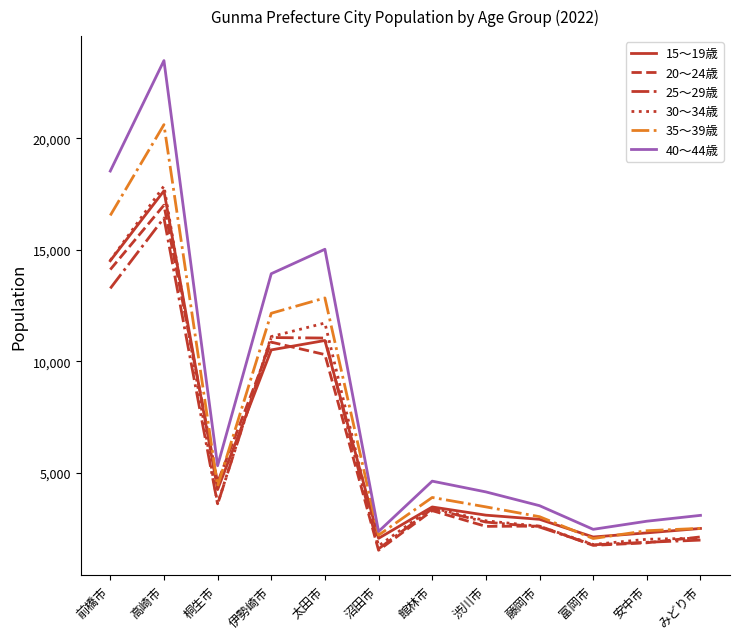

Is it true that 40～44歳 equals 2017 at 館林市?

False